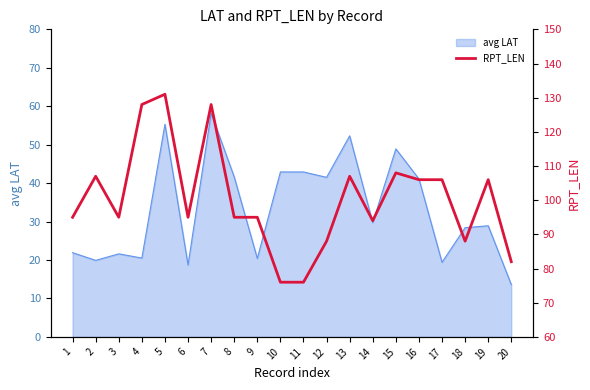

What is the minimum value for avg LAT?

13.6